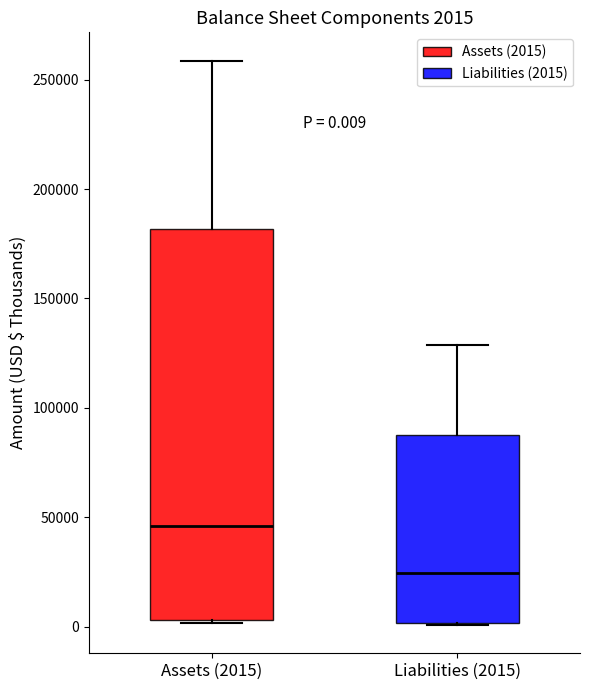

Which box is the tallest, from its lower edge to its upper edge?

Assets (2015)